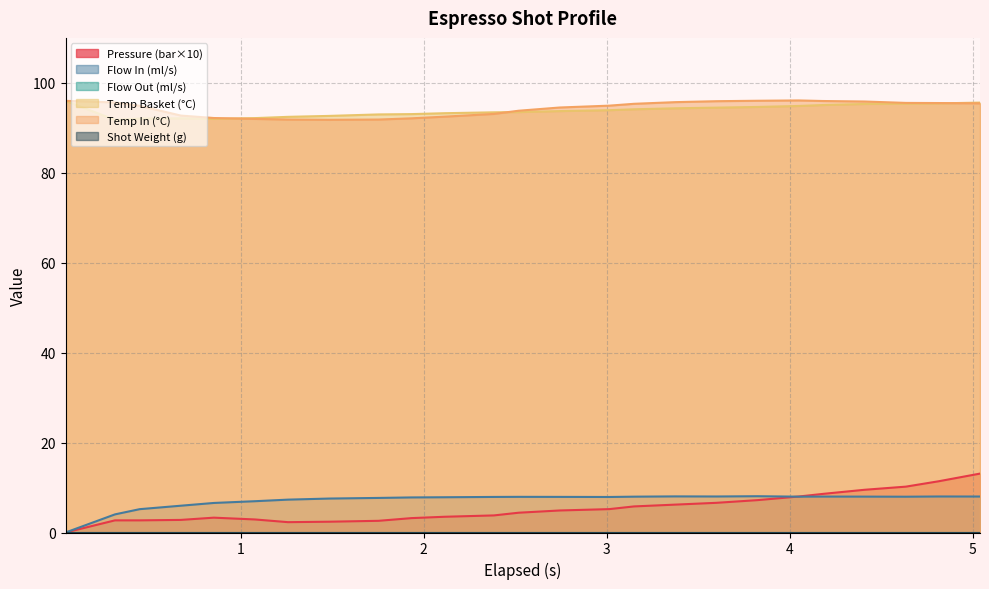

Does the chart display data point markers on the line(s)?

No